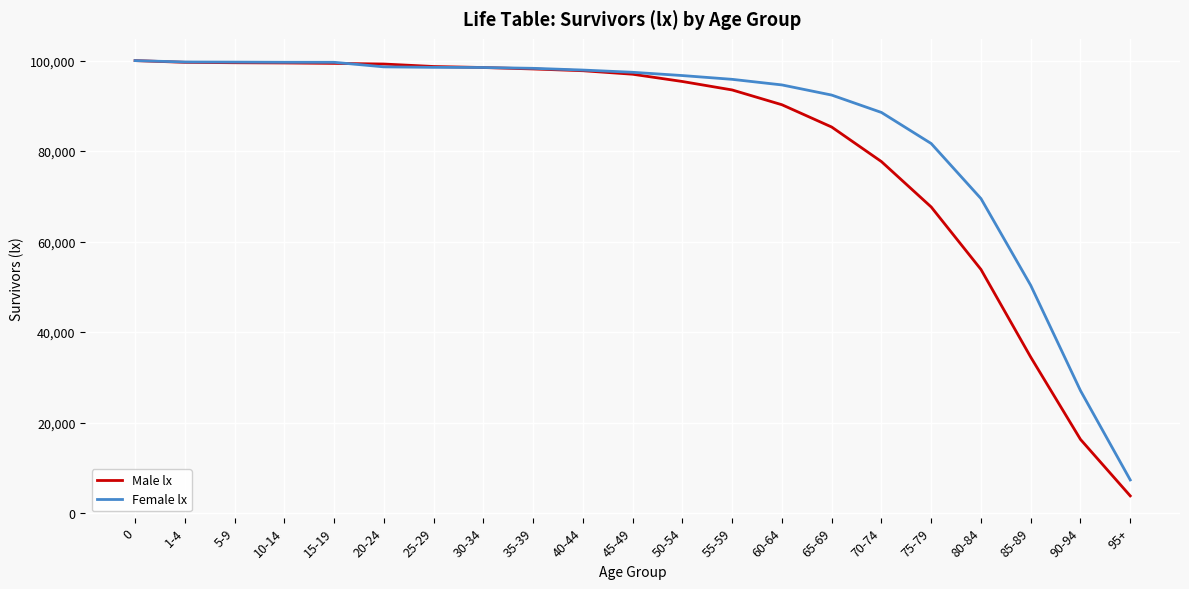

How many lines are shown in the chart?

2